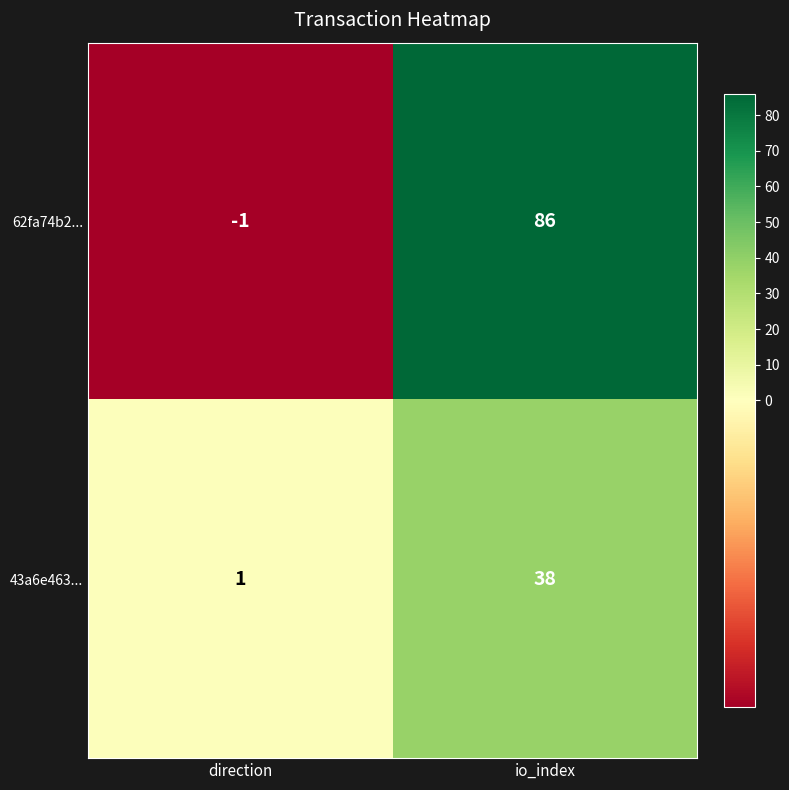

What is the minimum value shown in the chart?

-1